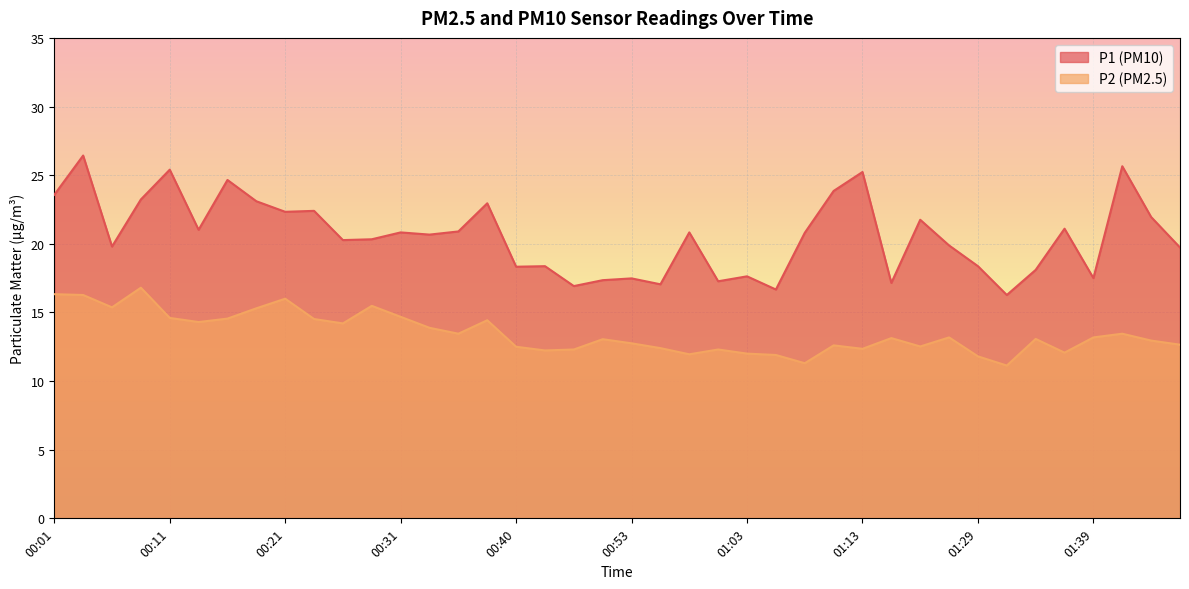

What is the smallest value displayed?

11.1